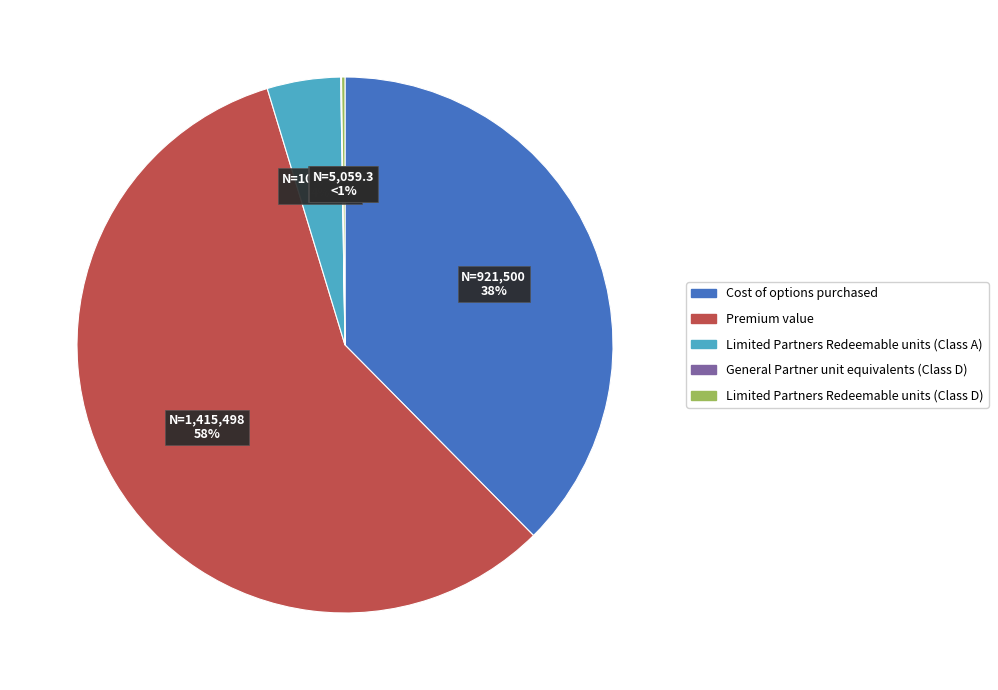

Rank the categories by value from highest to lowest.

Premium value, Cost of options purchased, Limited Partners Redeemable units (Class A), Limited Partners Redeemable units (Class D), General Partner unit equivalents (Class D)